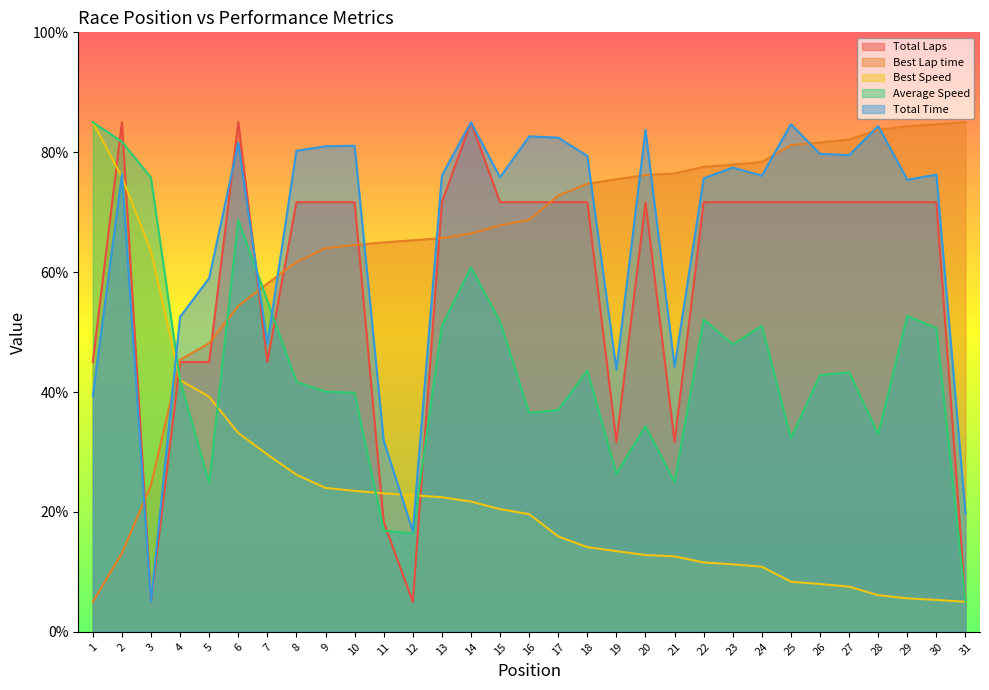

Is it true that Best Speed equals 8.0 at 26?

True